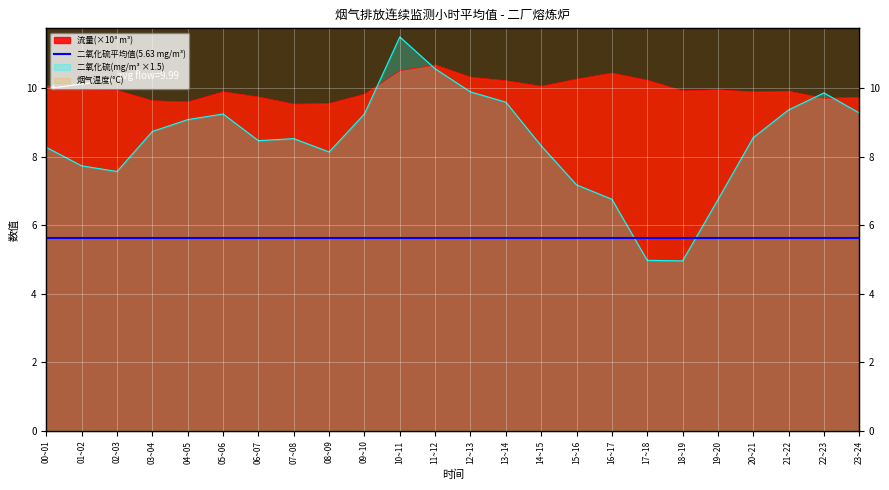

What value does the 流量(m³) series have at 01~02?

10.0